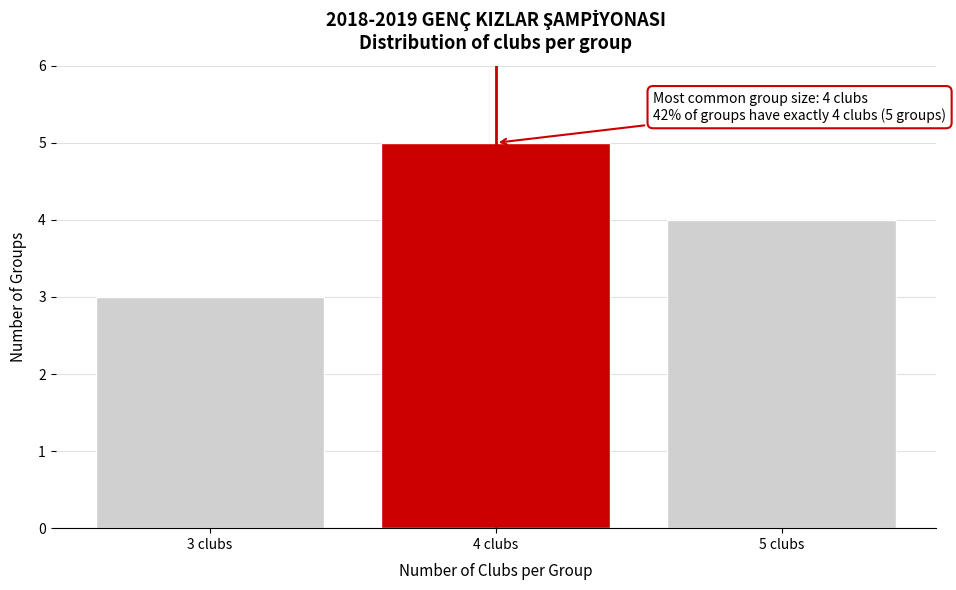

Reading left to right, list all the values displayed in this chart.

3	5	4